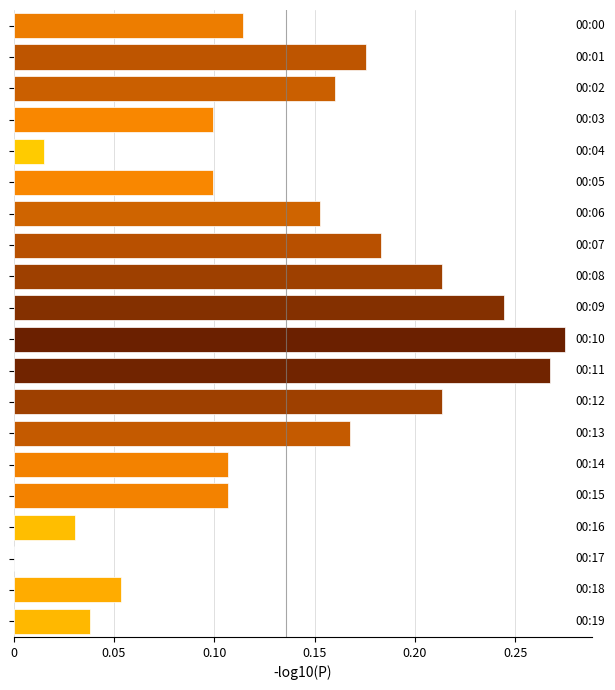

What is the sum of all values?

2.7